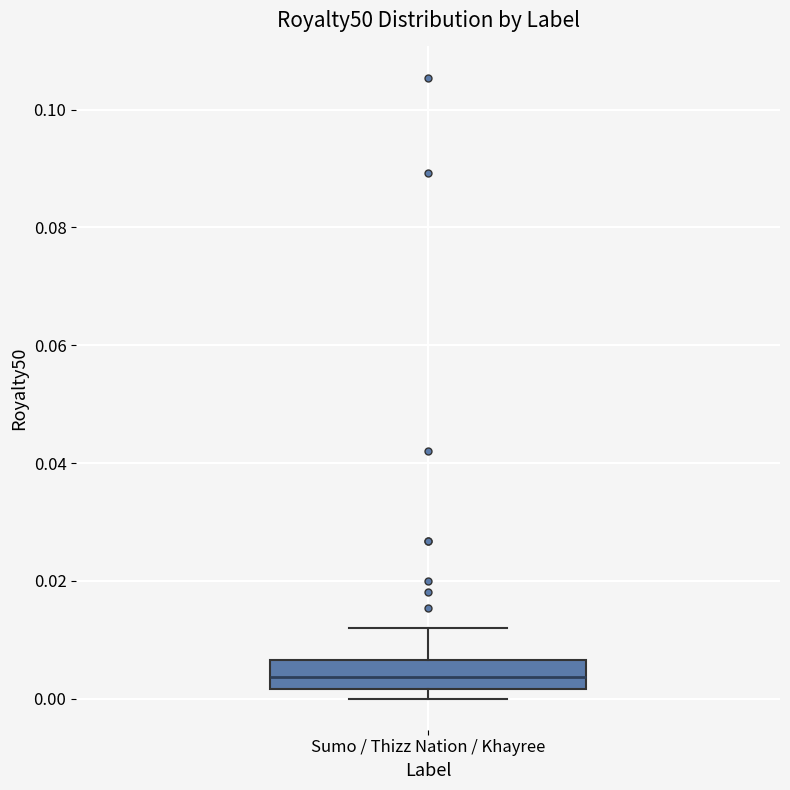

Transcribe this box plot: give where the median line is, the range the box spans, and where the two whiskers end, as read against the y-axis. The values are not printed on the chart, so give them approximately, as read against the axis.

median 0.004, box 0.002 to 0.006, whiskers 0.000 to 0.012